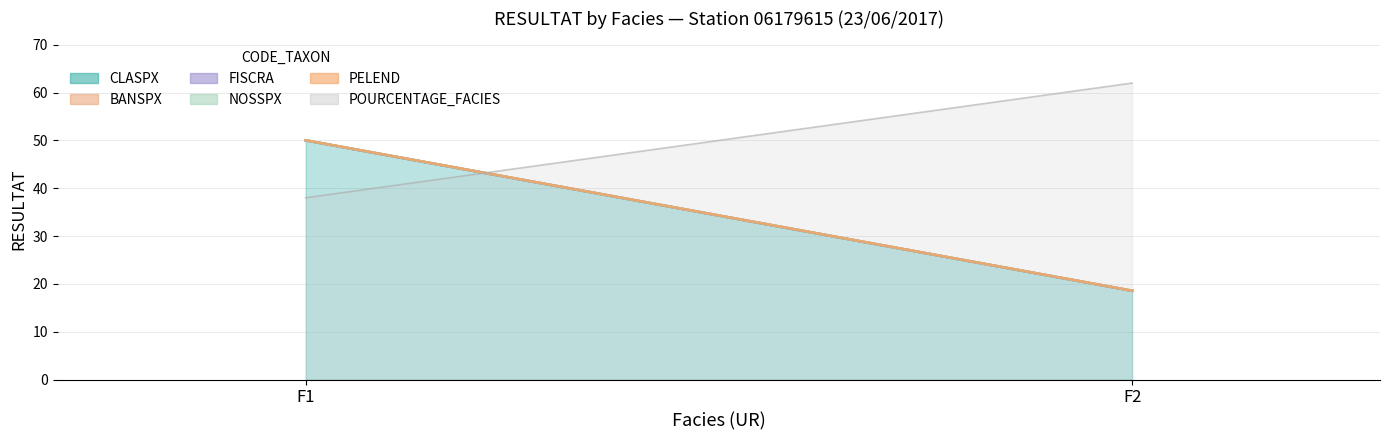

Rank the categories by PELEND value from highest to lowest.

F1, F2